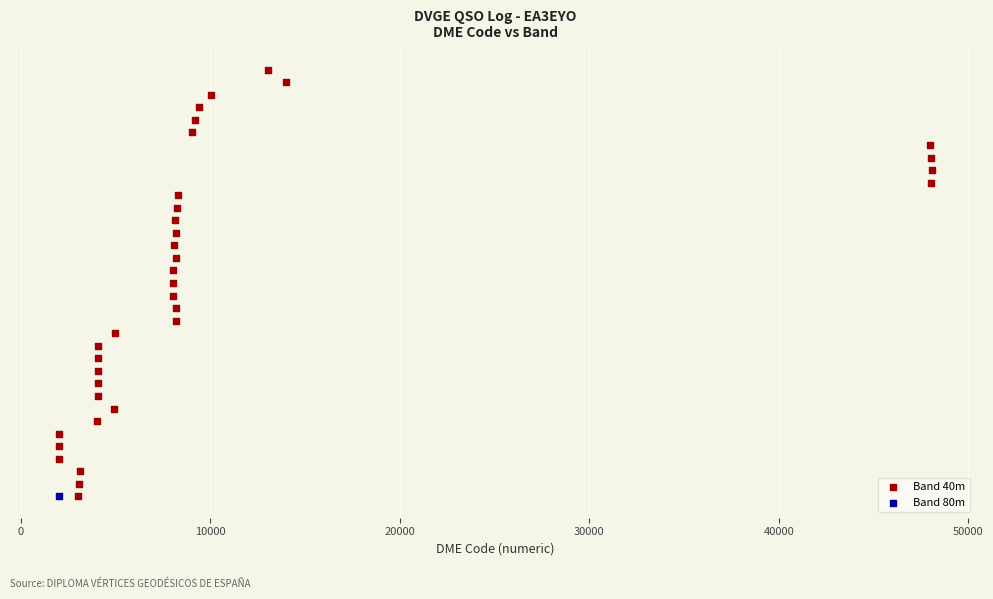

What are all the series names shown in the legend?

Band 40m, Band 80m